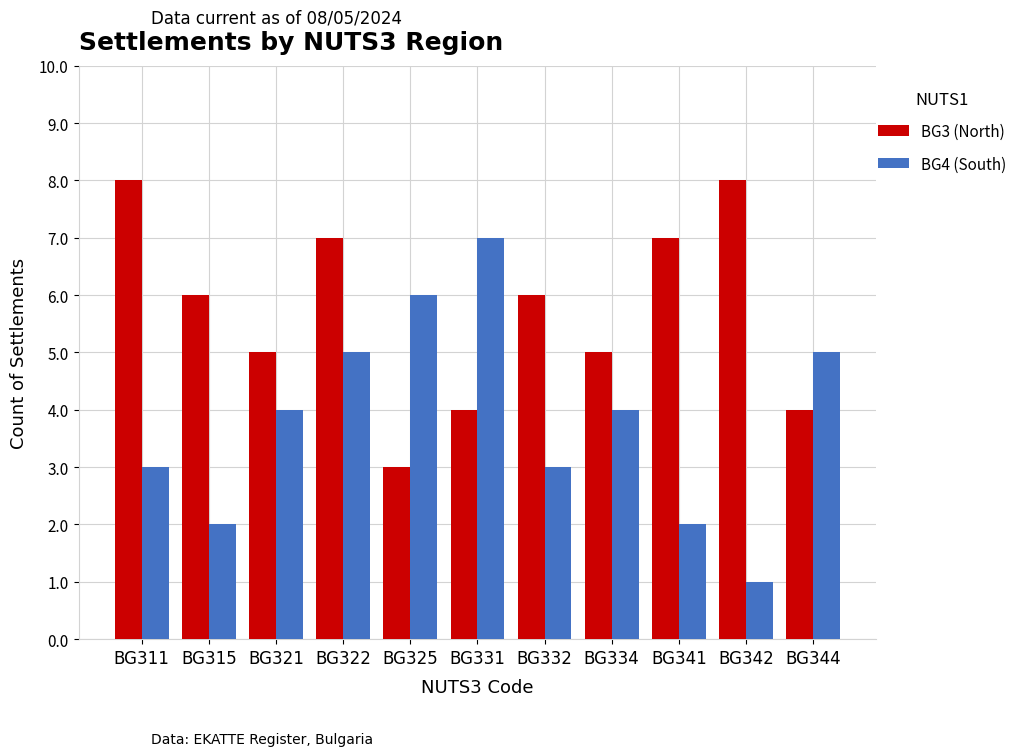

What is the spread (max minus min) of values at BG321?

1